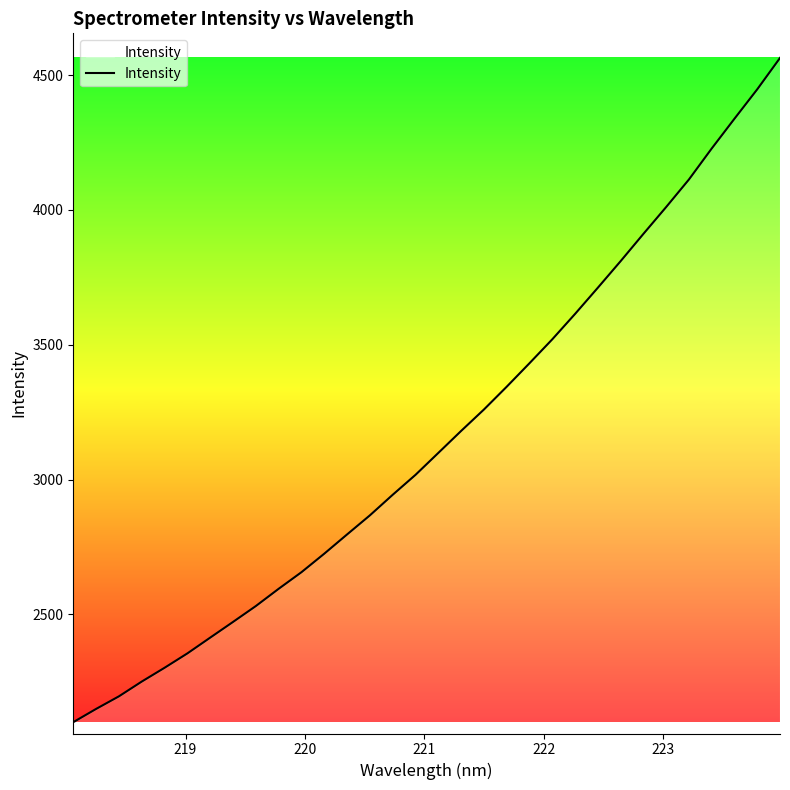

Does the chart have visible grid lines?

No